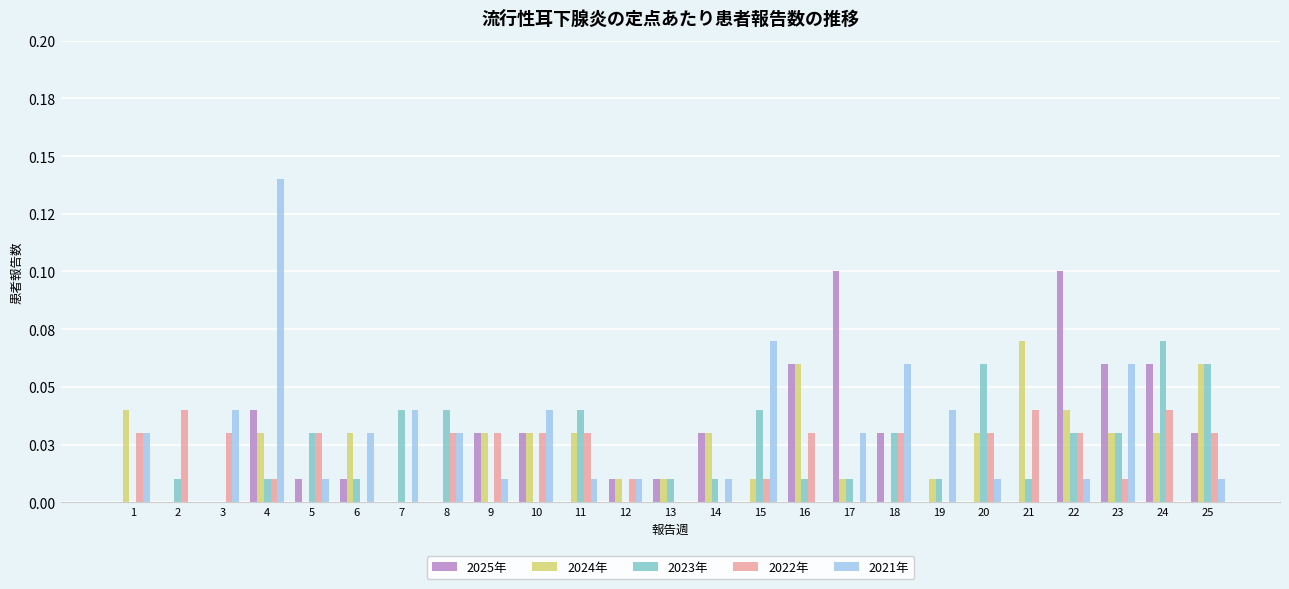

Which category has the lowest value across all series?

1